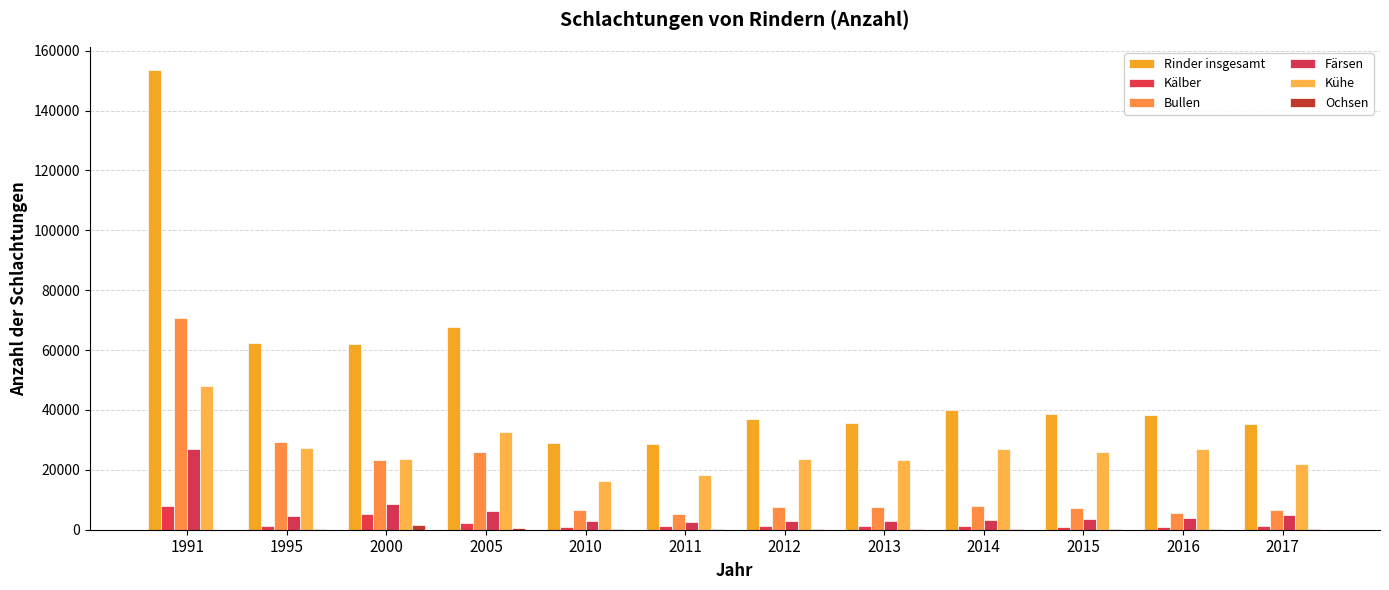

True or false: Färsen has a value of 2224 at 2005.

False